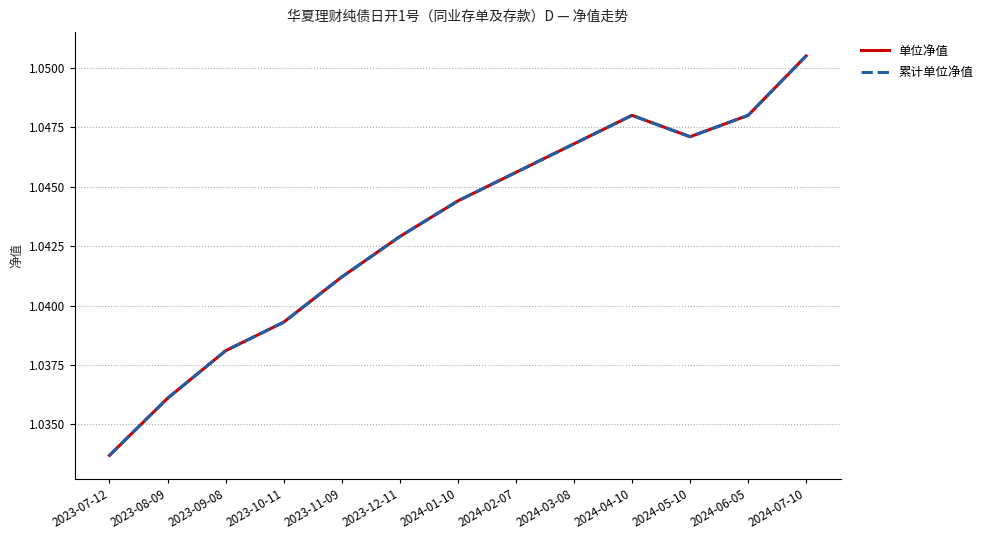

Is it true that 单位净值 equals 1.0 at 2024-05-10?

True